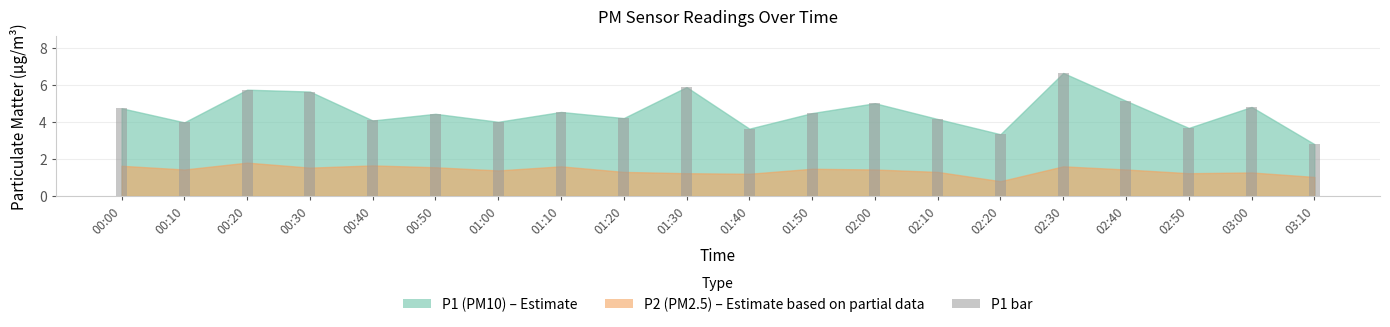

What is the maximum value shown in the chart?

6.6